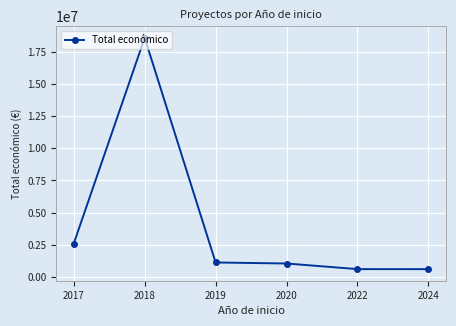

True or false: the data has more than 0 interior local peaks.

True